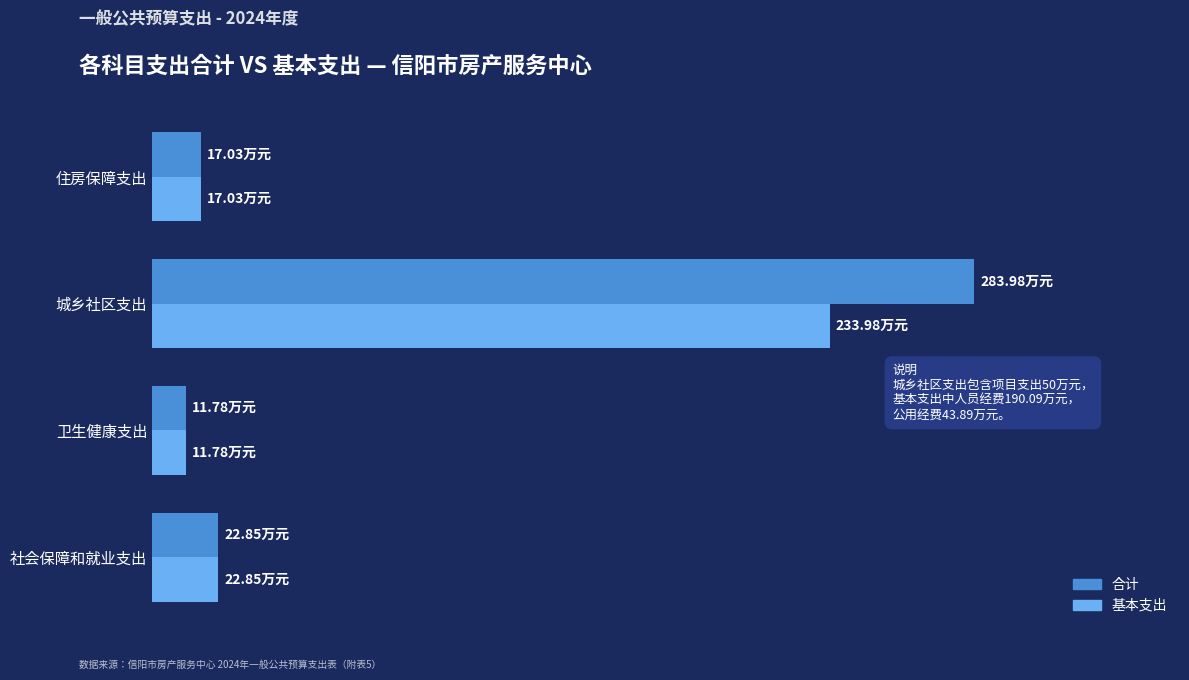

What are all the series names shown in the legend?

合计, 基本支出